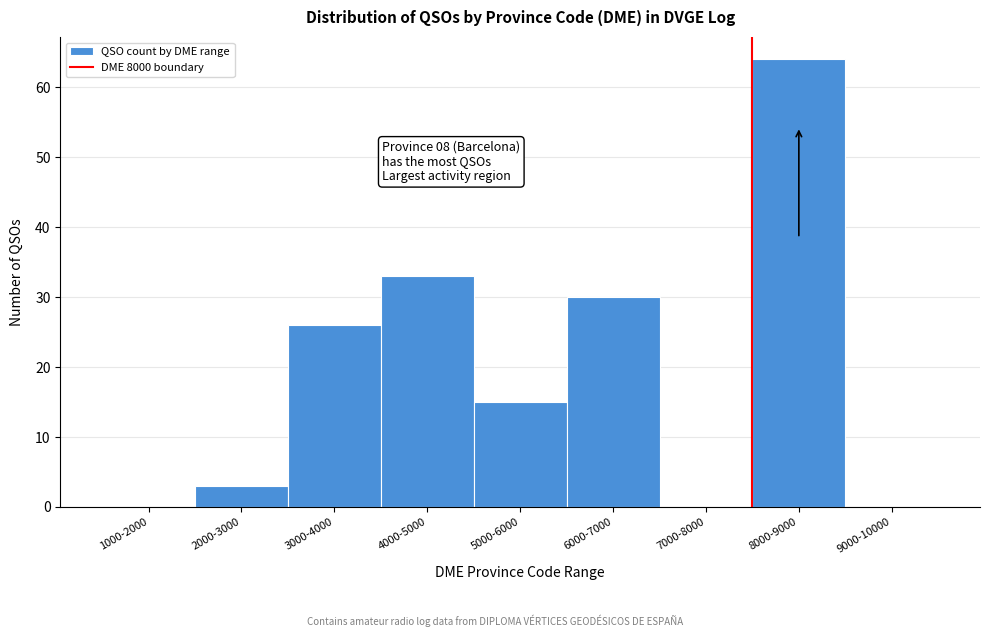

Reading left to right, transcribe all the data shown in this chart.

1000-2000=0	2000-3000=3	3000-4000=26	4000-5000=33	5000-6000=15	6000-7000=30	7000-8000=0	8000-9000=64	9000-10000=0